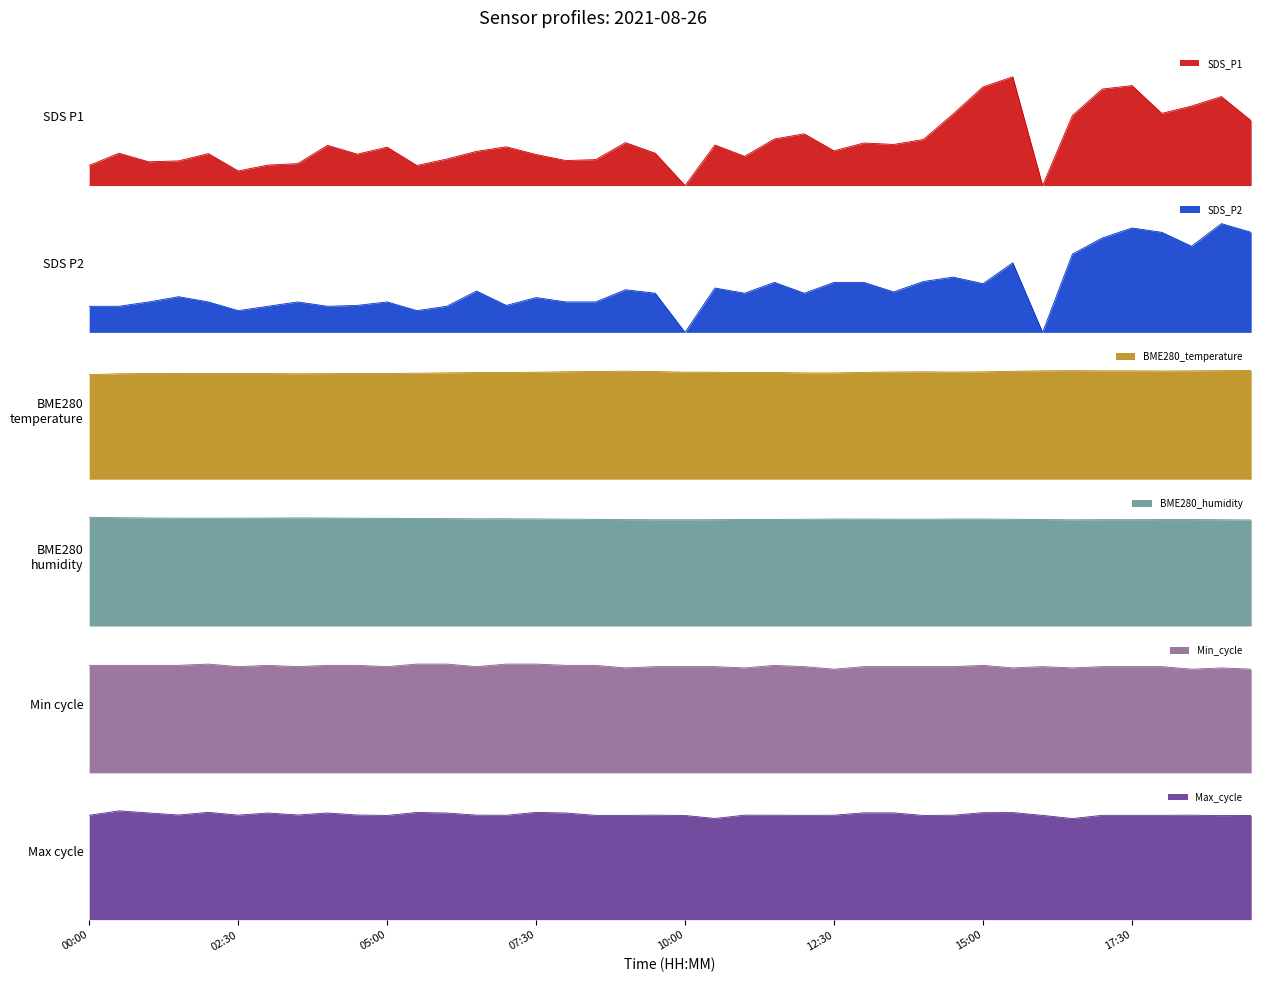

At which category does the chart reach its minimum across all series?

10:00